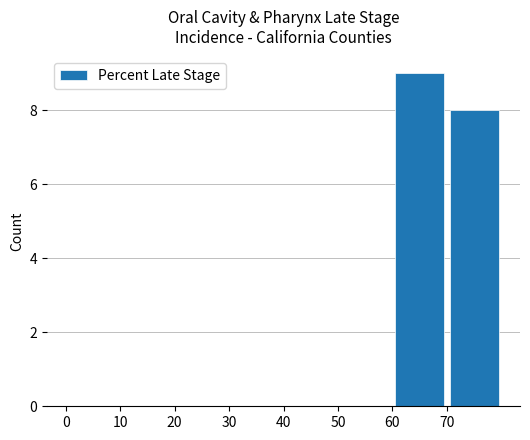

What is the maximum value shown in the chart?

9